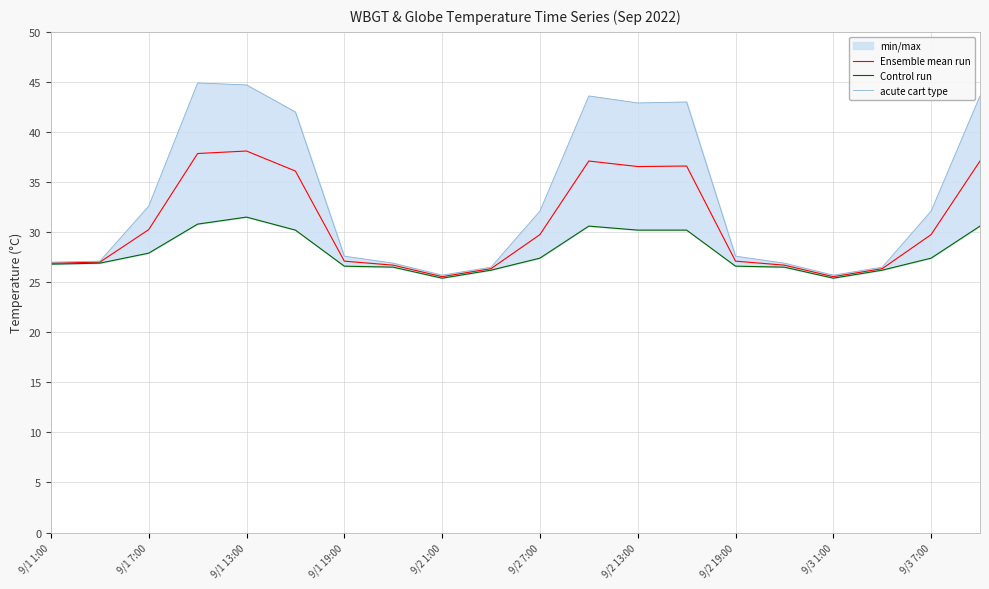

Is it true that Ensemble mean run equals 25.5 at 9/3 1:00?

True